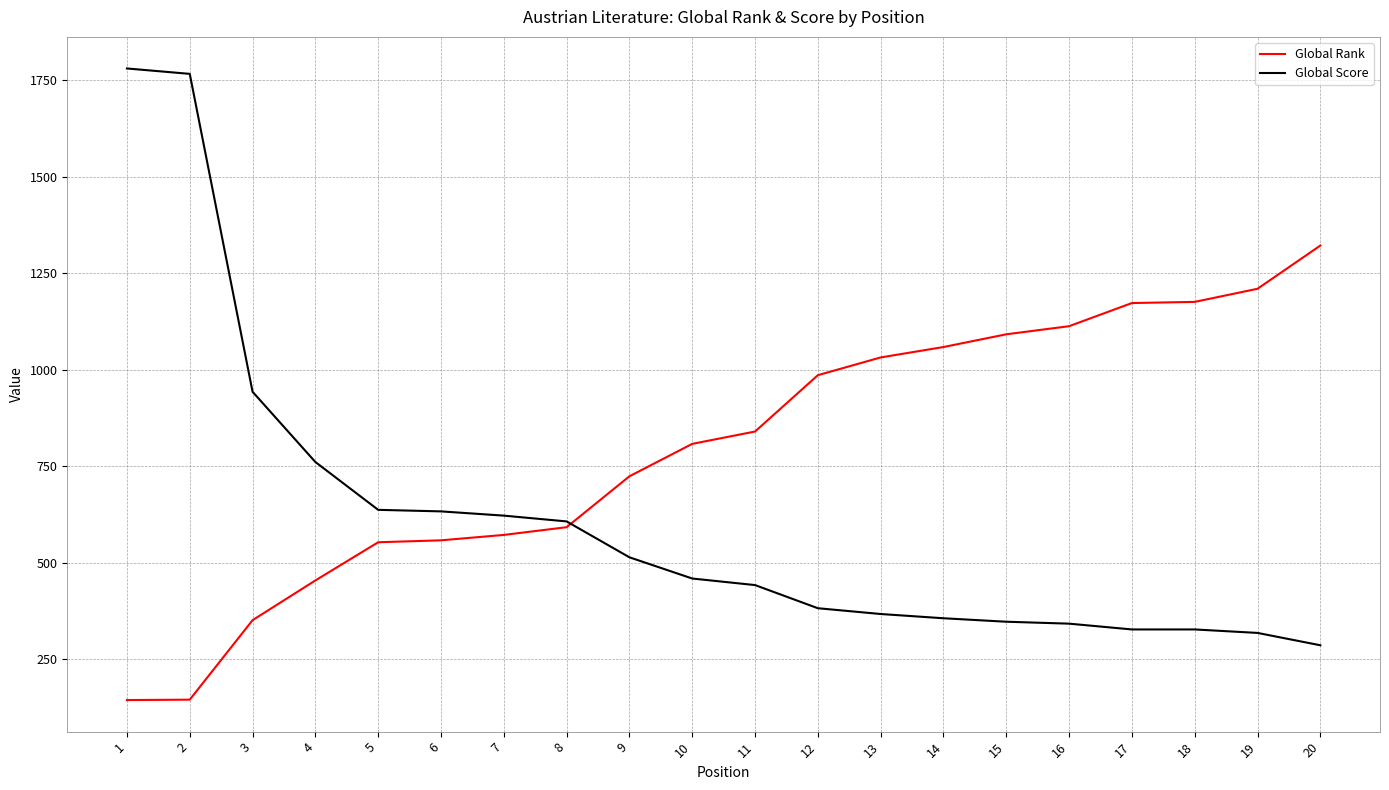

List the series in order of their overall mean, highest first.

Global Rank, Global Score